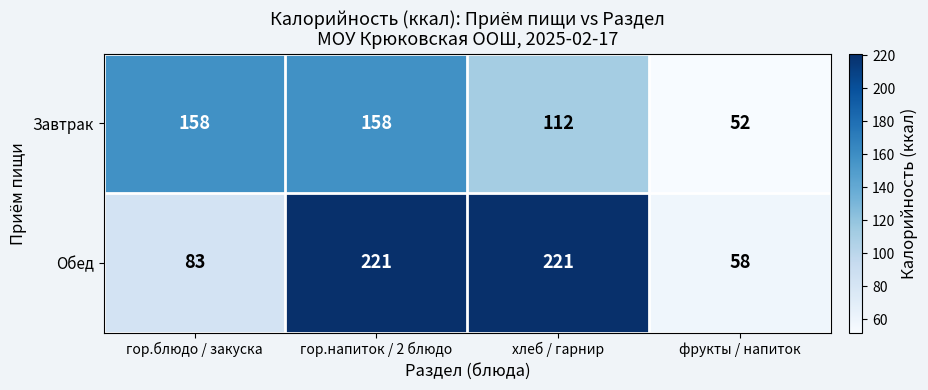

What is the difference between the second highest and minimum values in the Завтрак series?

106